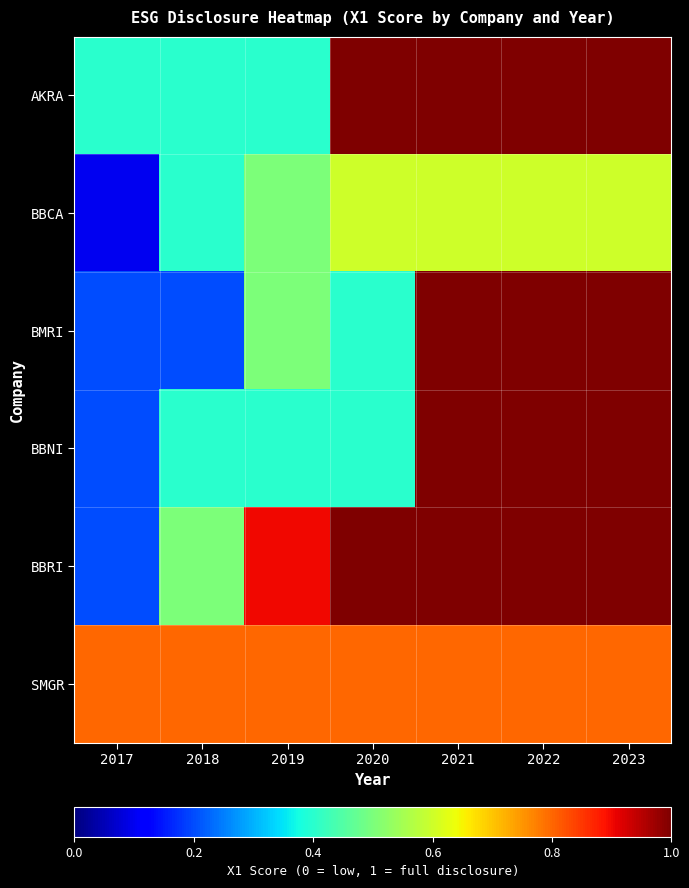

What is the smallest value displayed?

0.1